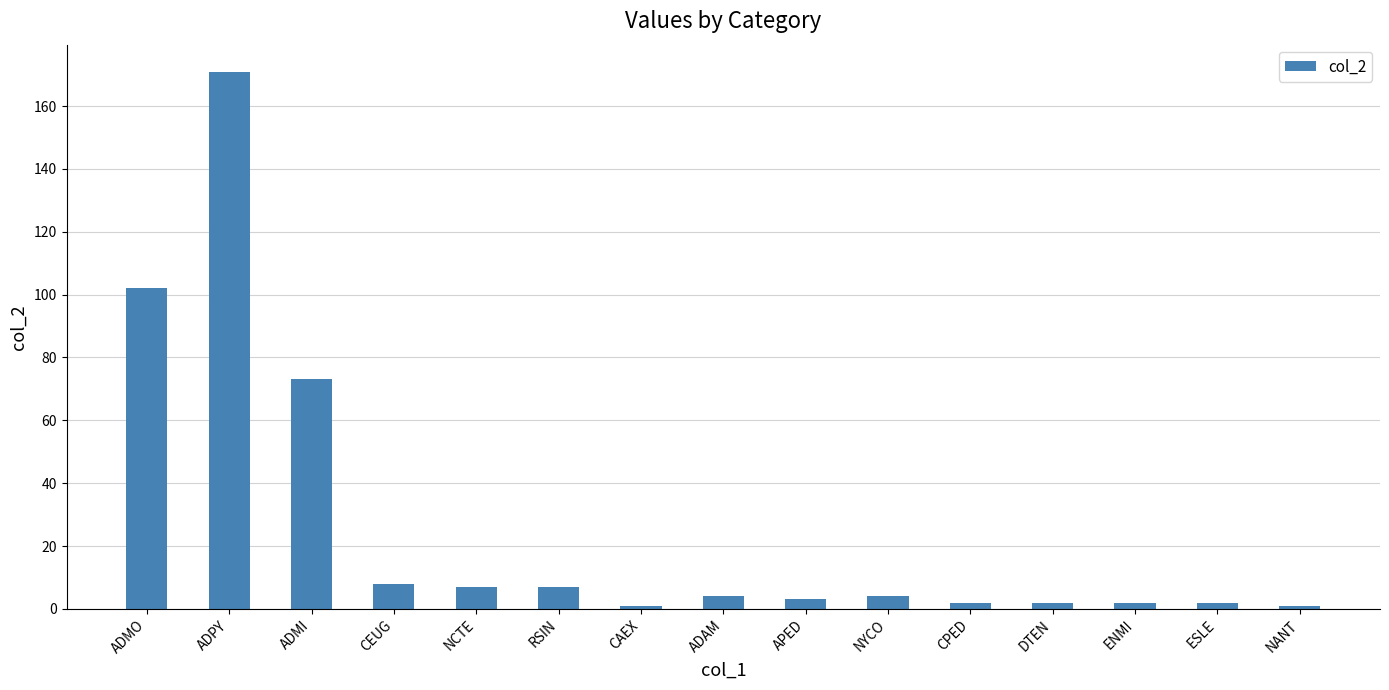

Where does the data first go above 4?

ADMO